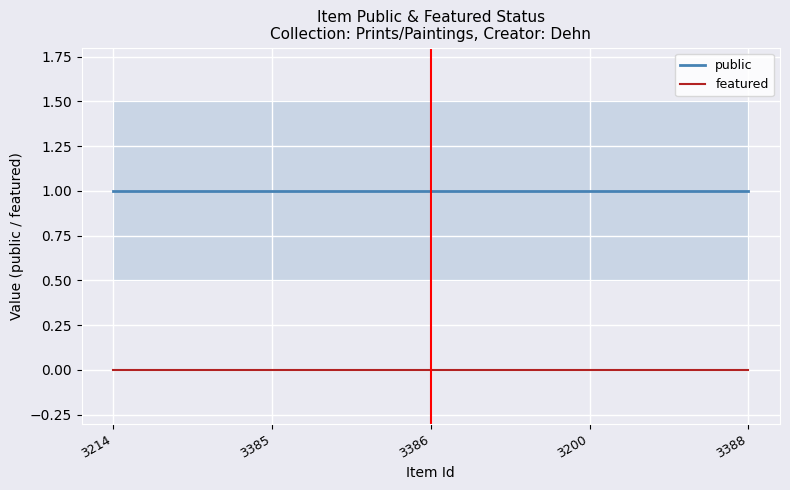

True or false: public has more than 0 points higher than both neighbors.

False